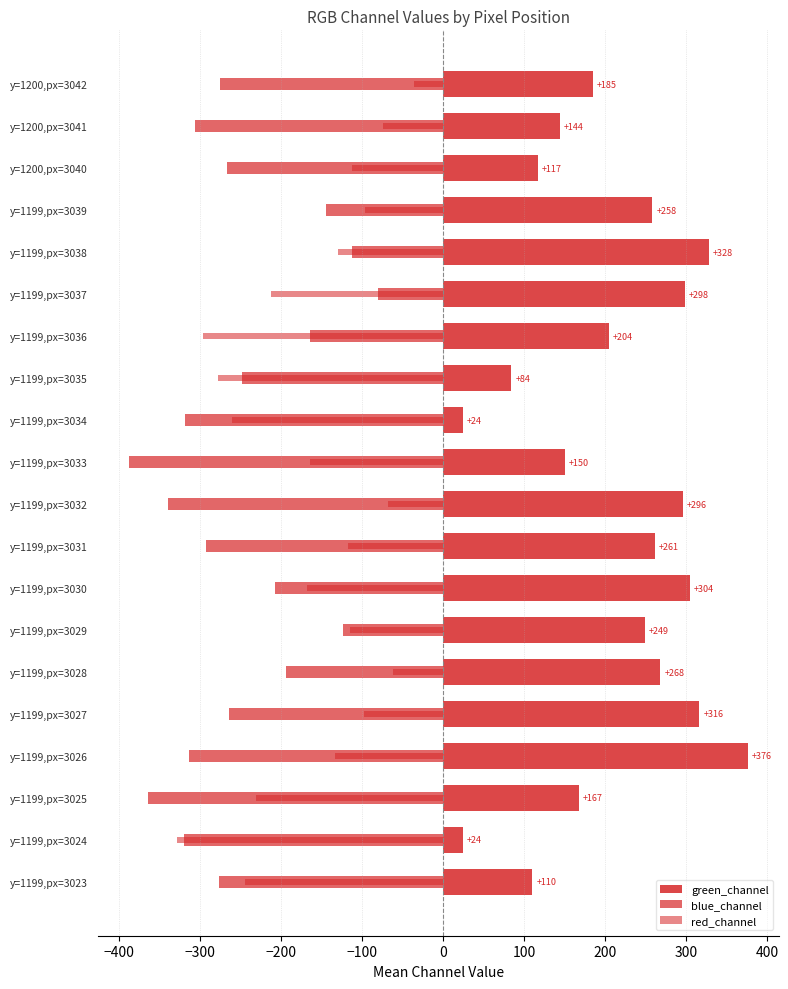

How many data points does each series have?

20